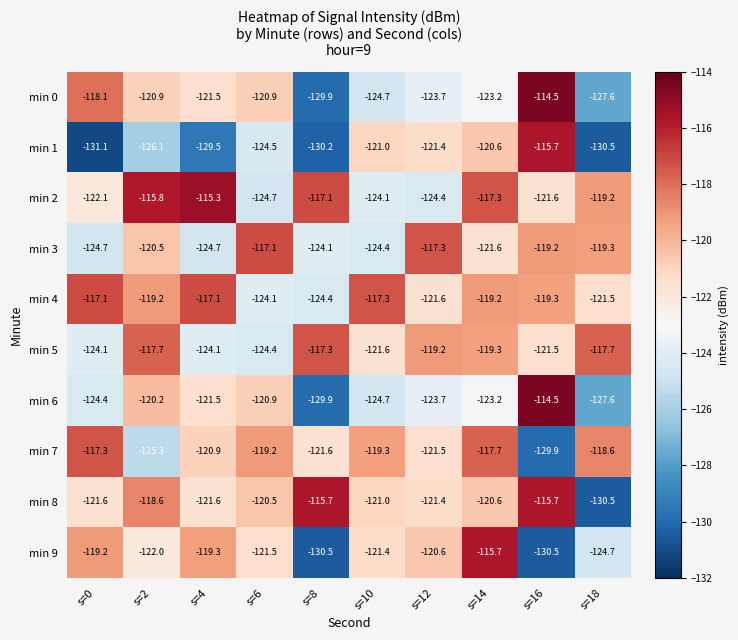

Which category has the highest value across all series?

s=16